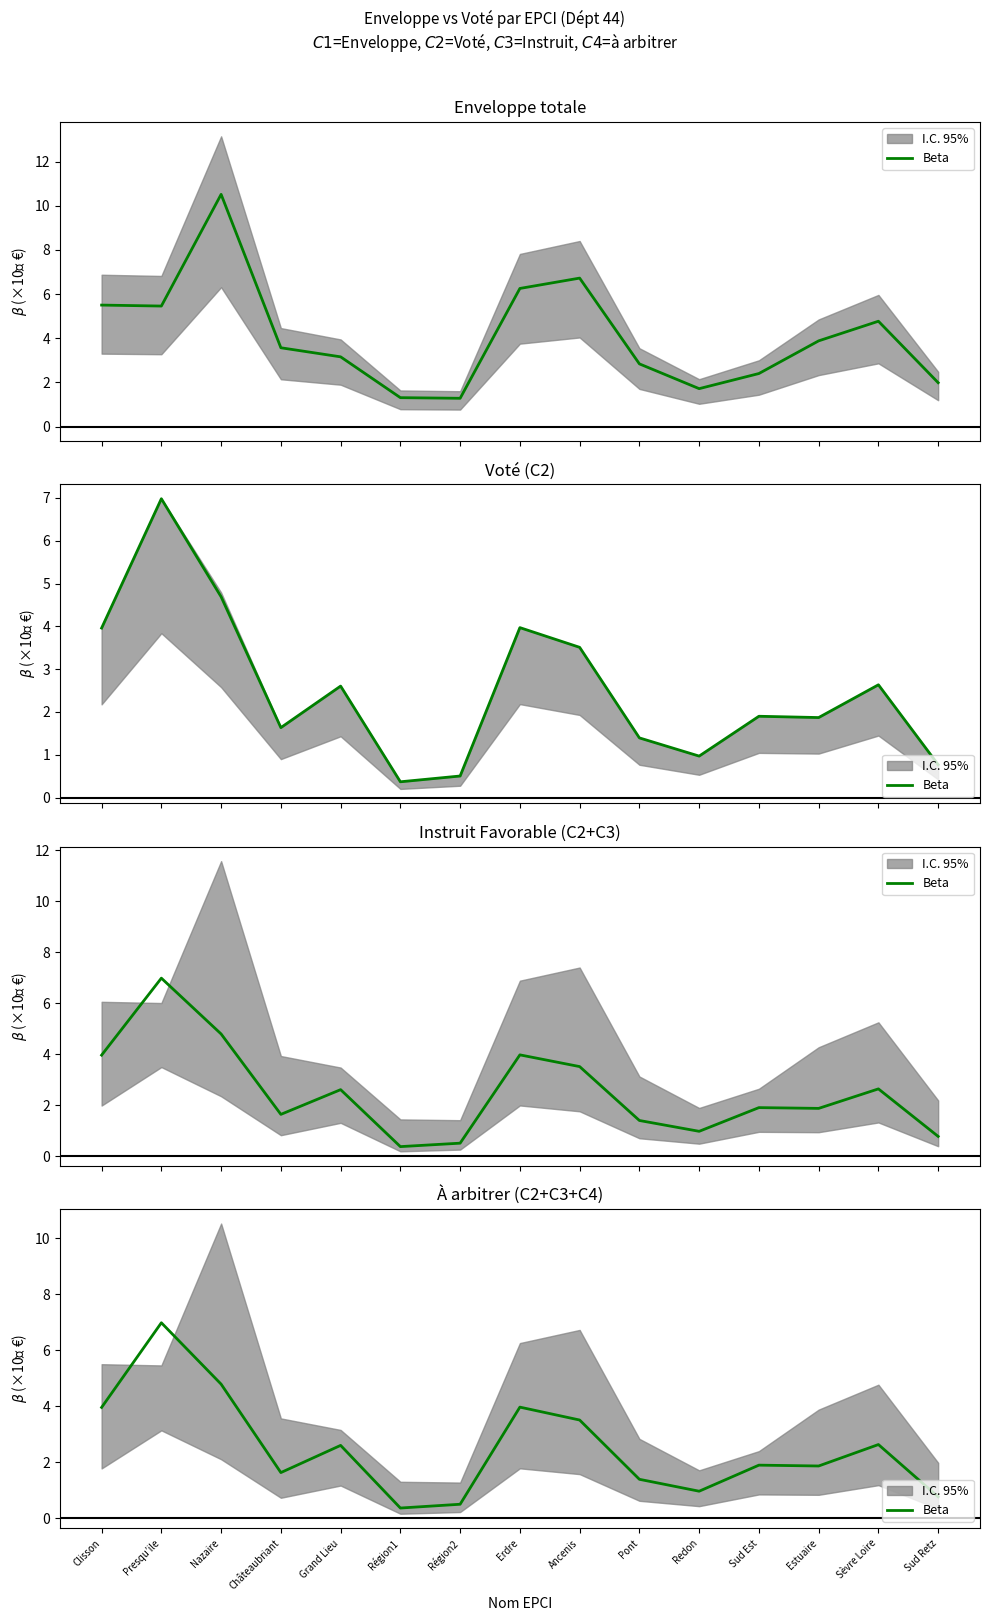

List the labels in order of value, largest first.

Presqu’ile, Nazaire, Erdre, Clisson, Ancenis, Sèvre Loire, Grand Lieu, Sud Est, Estuaire, Châteaubriant, Pont, Redon, Sud Retz, Région2, Région1